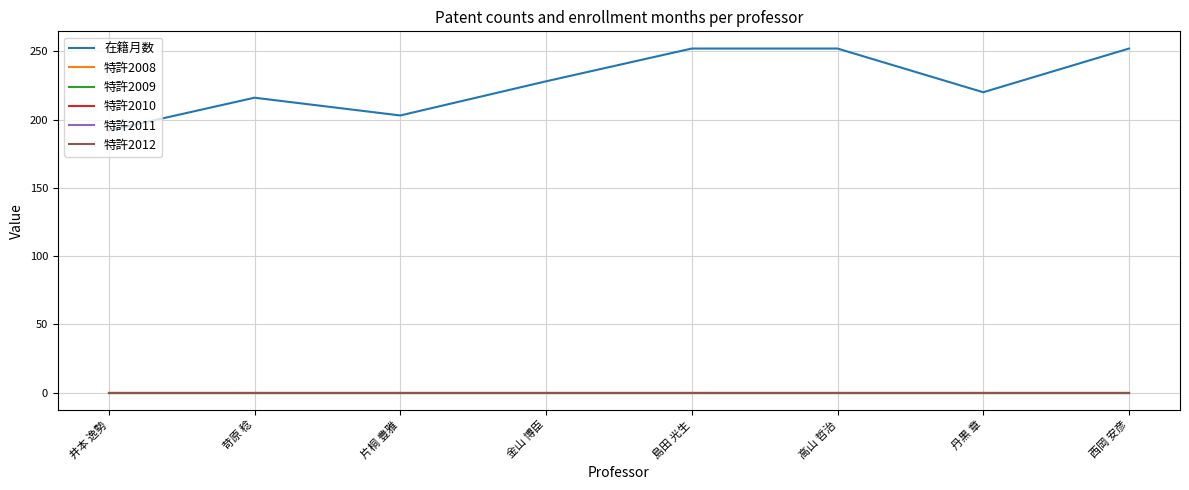

How many lines are shown in the chart?

6